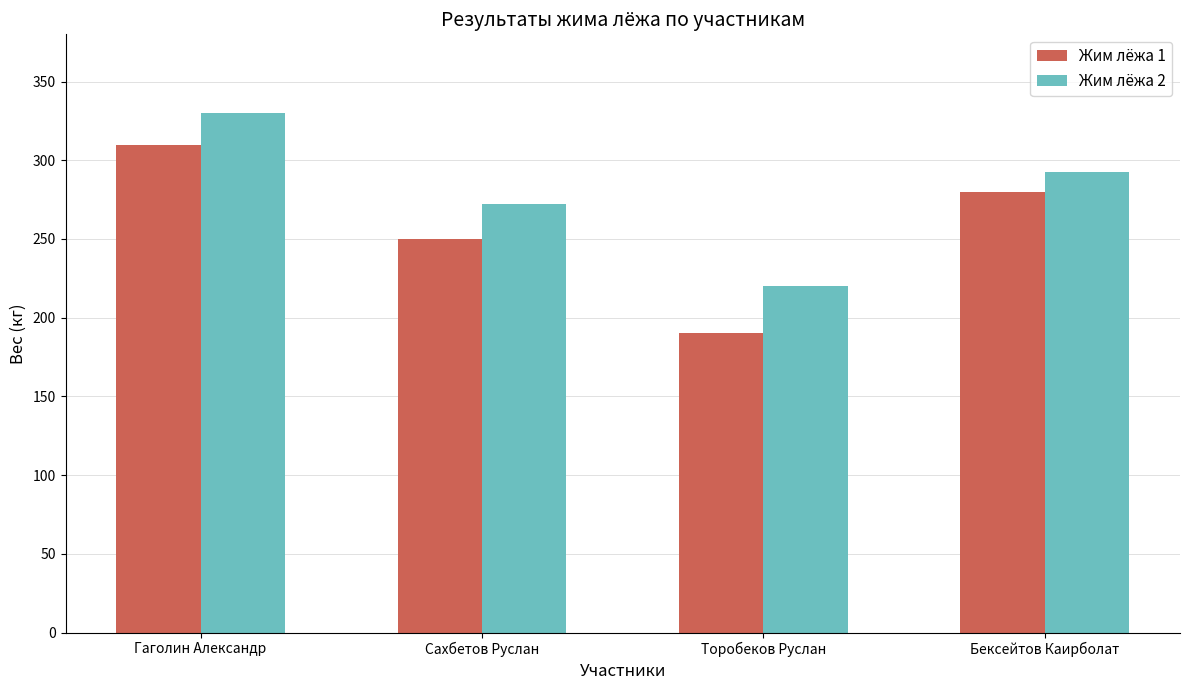

How many bars are there in each group?

2